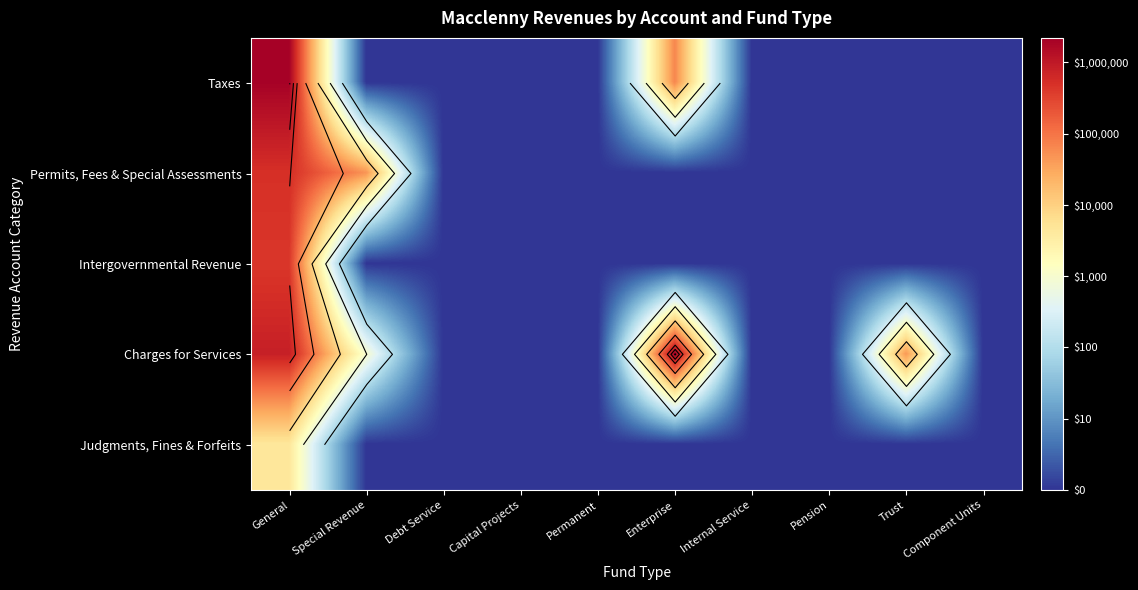

The Charges for Services series shows 2.9 at Debt Service. True or false?

False